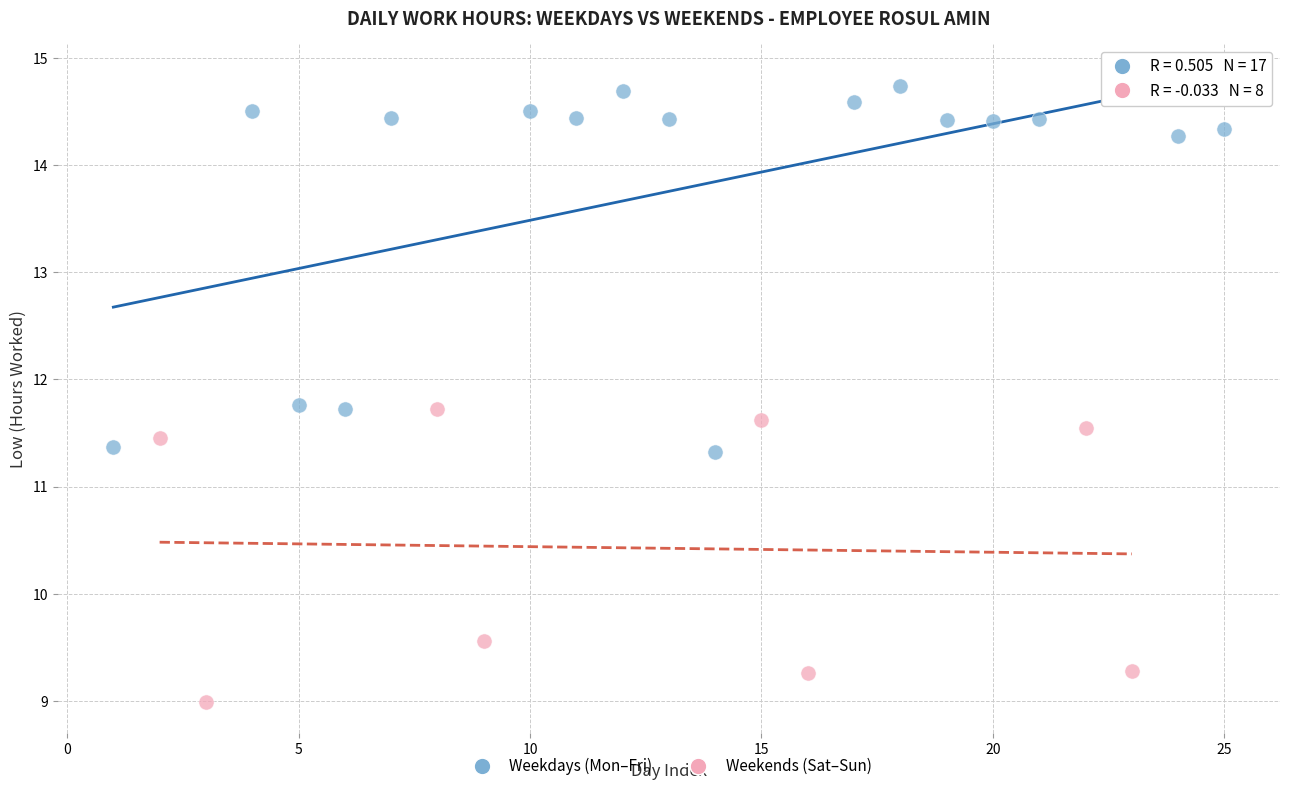

Which series reaches the maximum Y coordinate?

Weekdays (Mon–Fri)